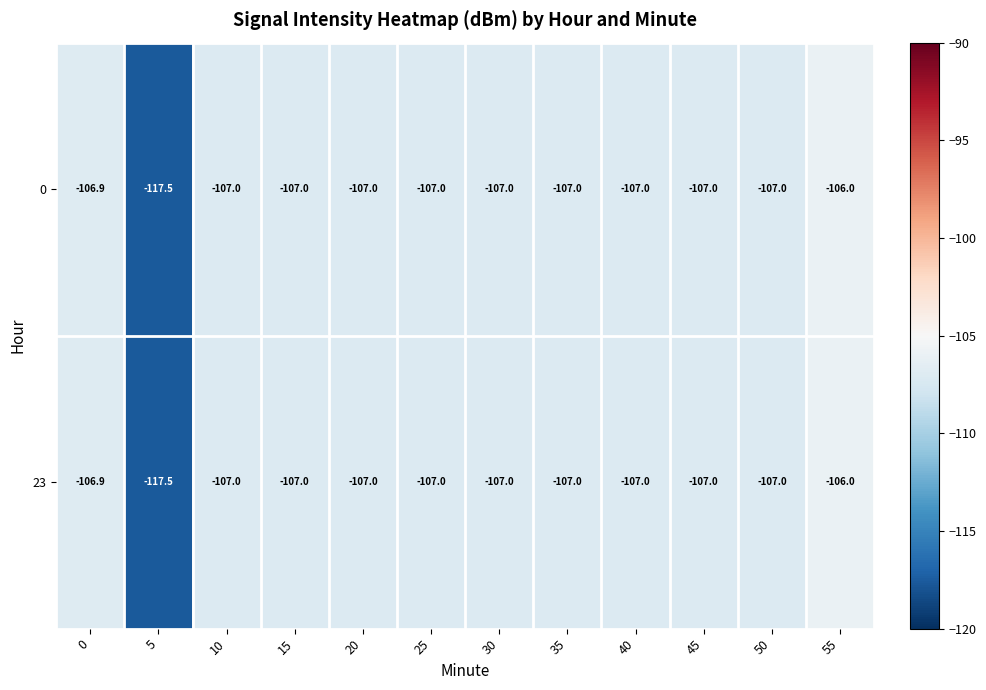

What is the smallest value displayed?

-117.5